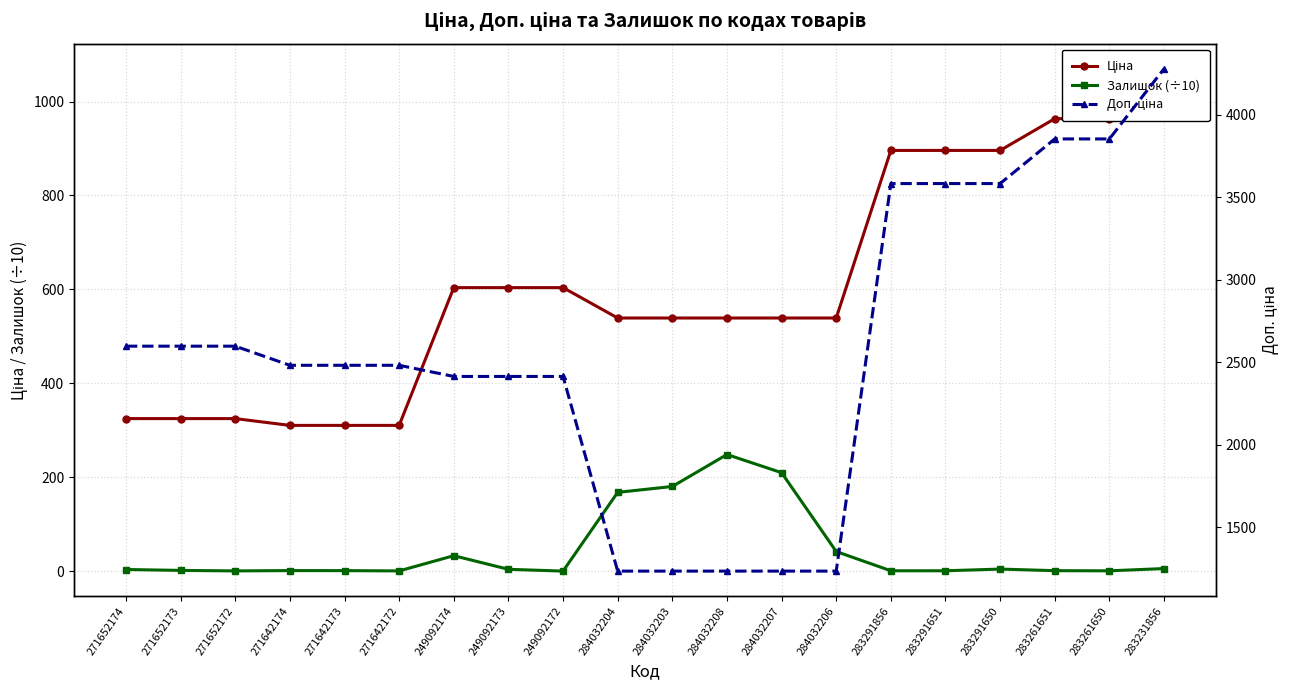

At which label does Ціна reach its minimum?

271642174